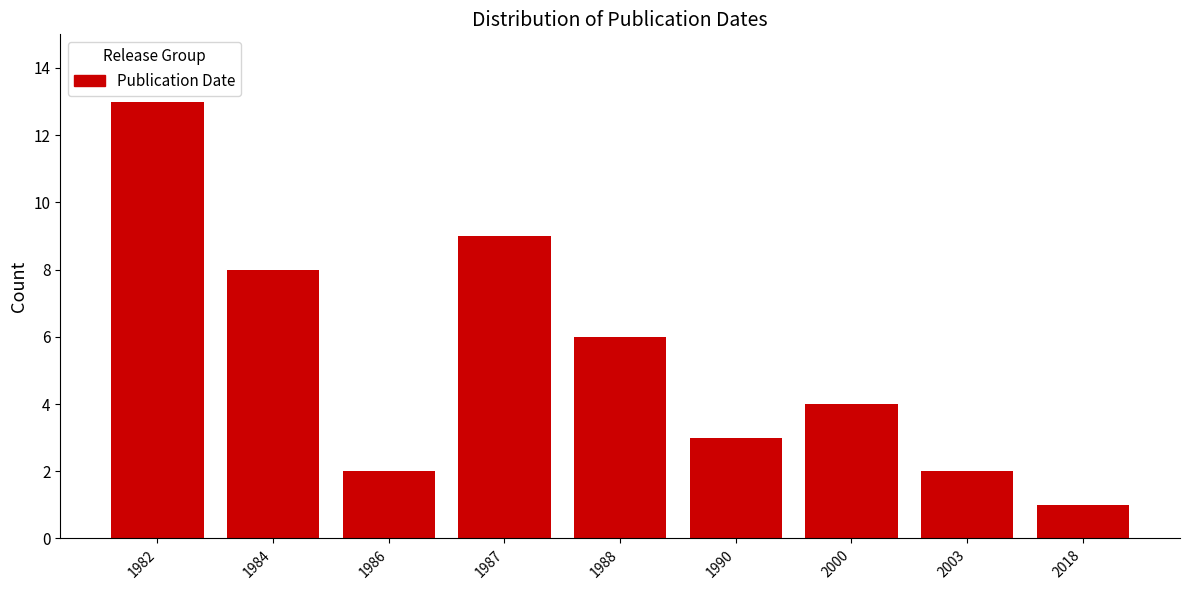

Reading left to right, list all the values displayed in this chart.

13	8	2	9	6	3	4	2	1